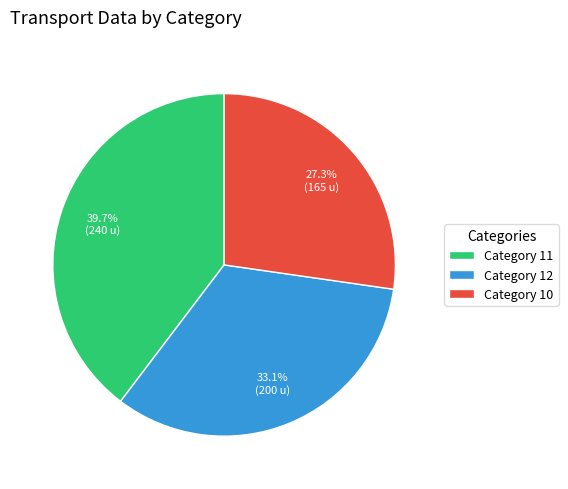

Is there a majority slice in this chart?

No